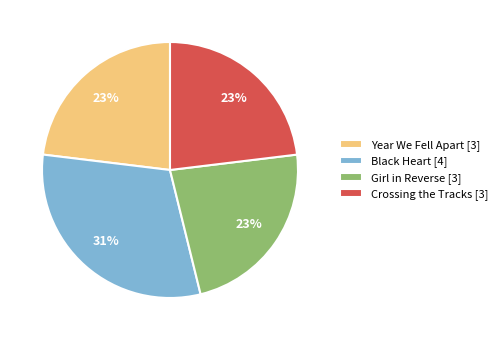

To the nearest percent, what portion does Year We Fell Apart represent?

23%